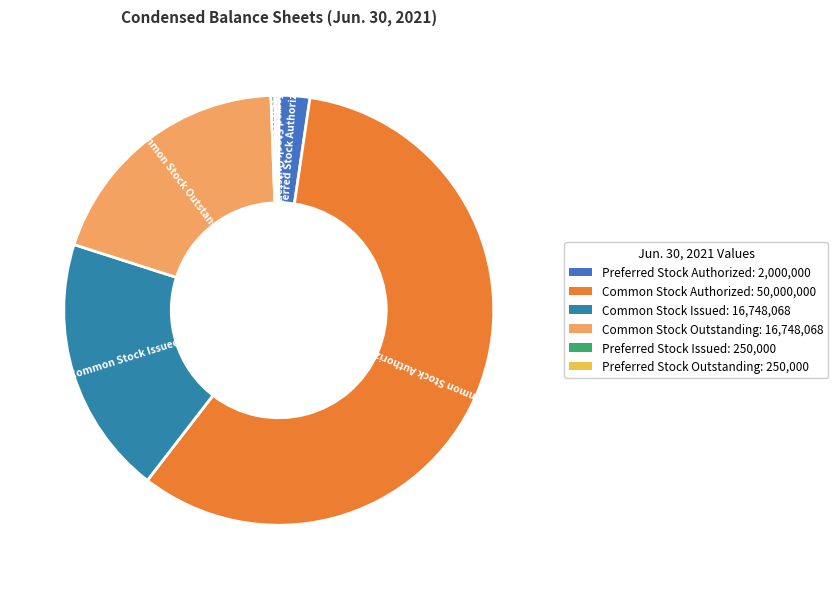

To the nearest percent, what is the average slice percentage?

17%